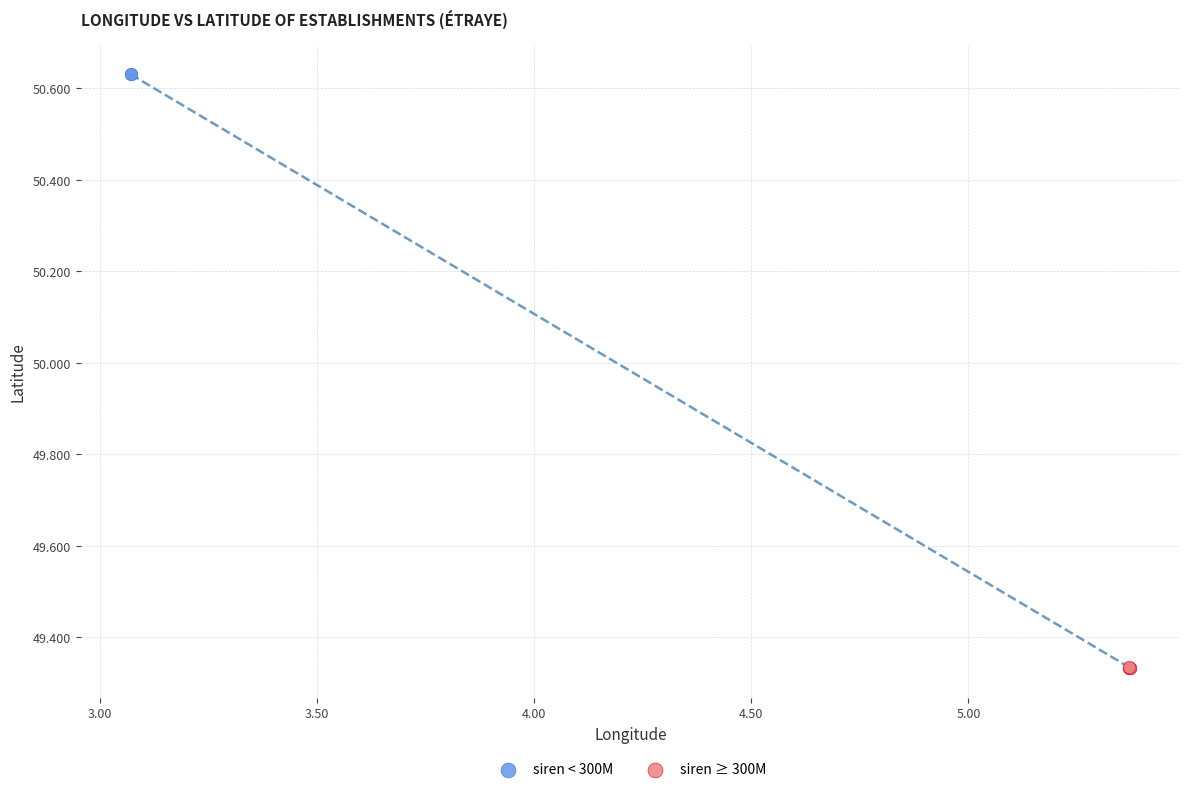

Which series has the widest spread of Y values?

siren < 300M